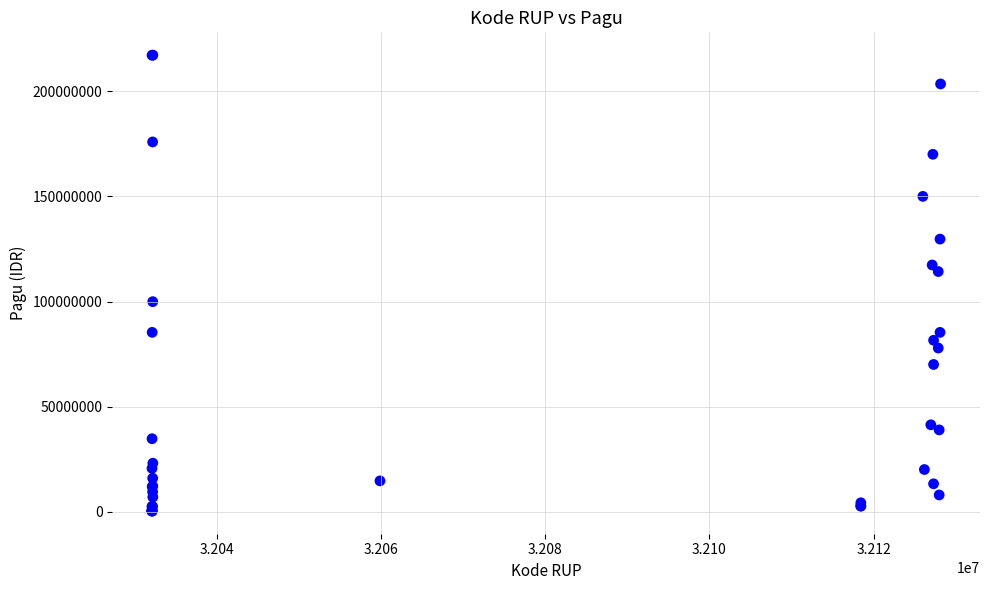

What Y value in the scatter plot is closest to 108830000?

114296000